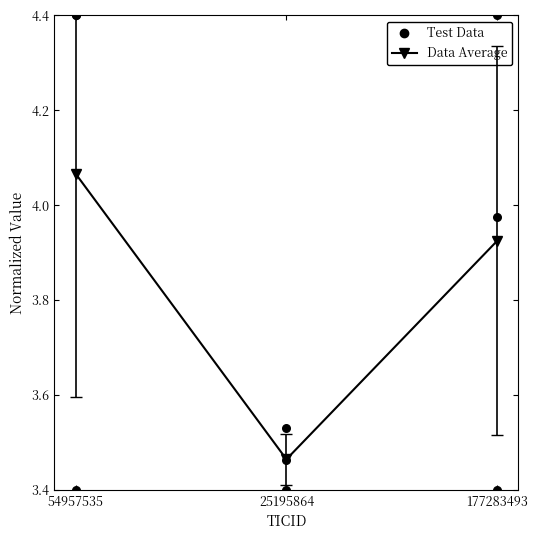

Is the value of RA (test) at 177283493 greater than the value of Data Average at 54957535?

No